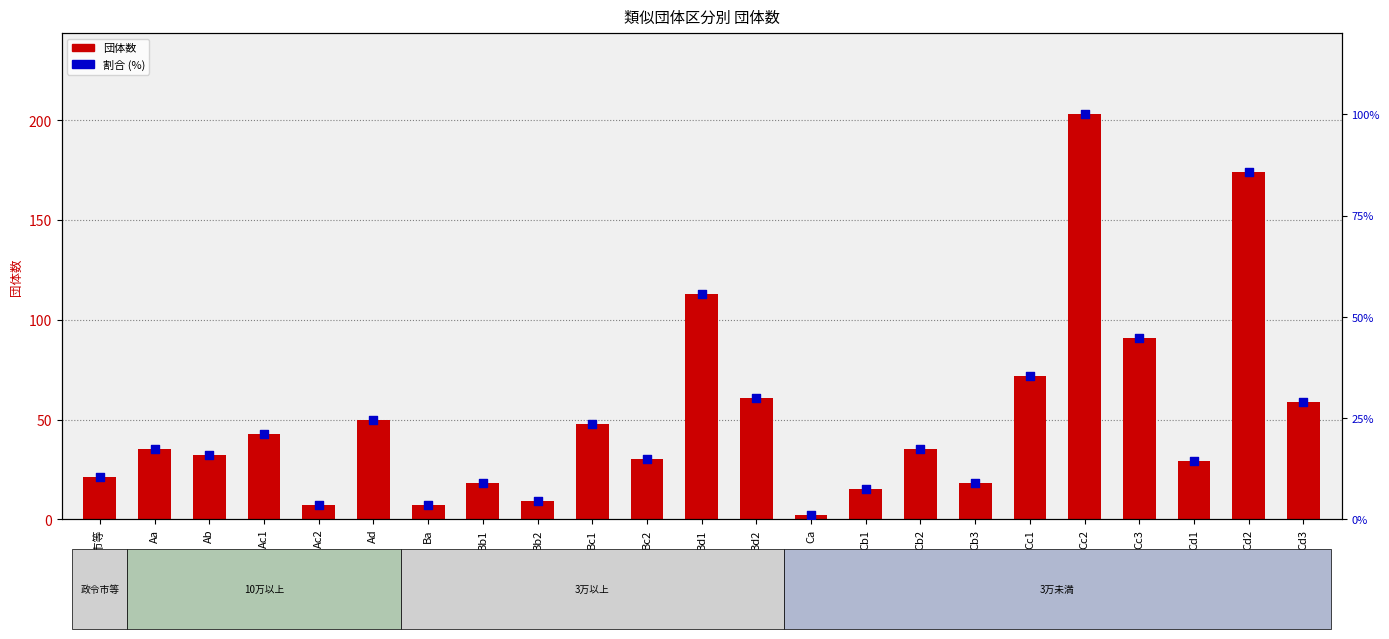

Which series reaches the maximum Y coordinate?

団体数